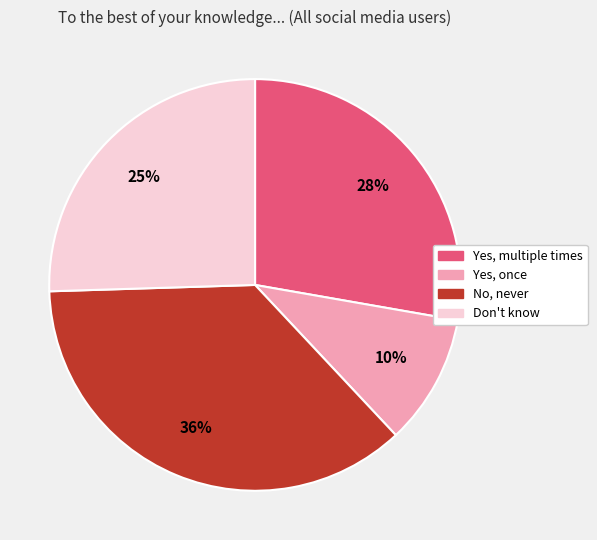

To the nearest percent, what is the difference between the largest and smallest slice percentages?

26%